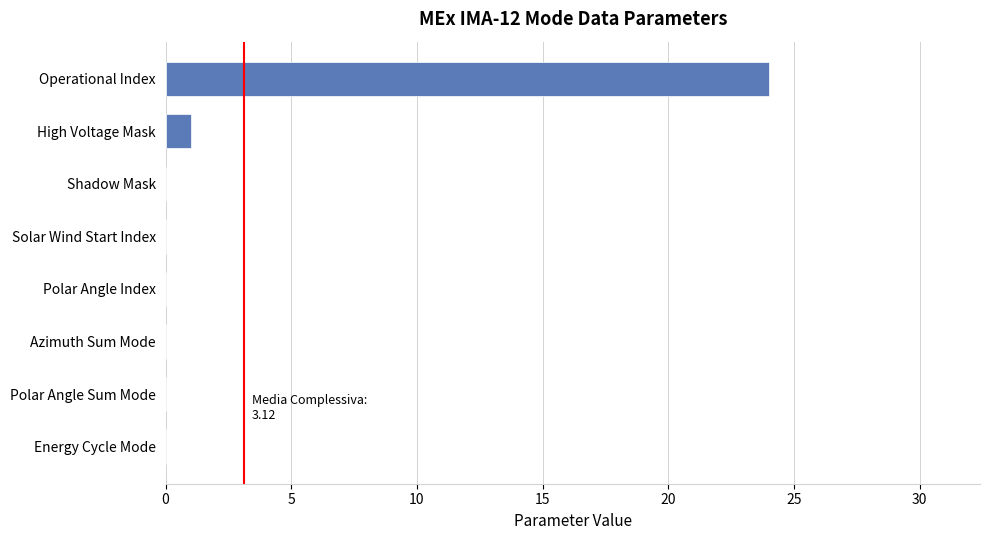

True or false: the data shows -9 at Energy Cycle Mode.

False